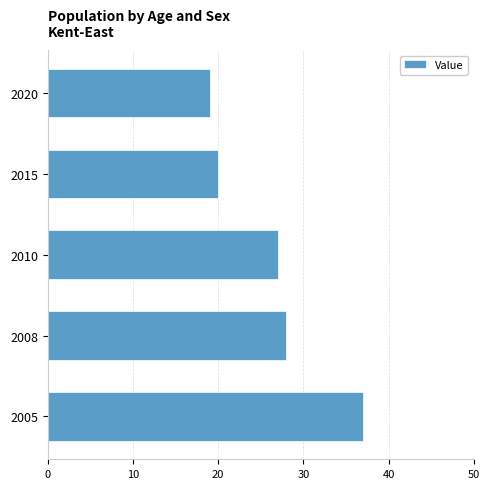

What is the greatest value displayed?

37